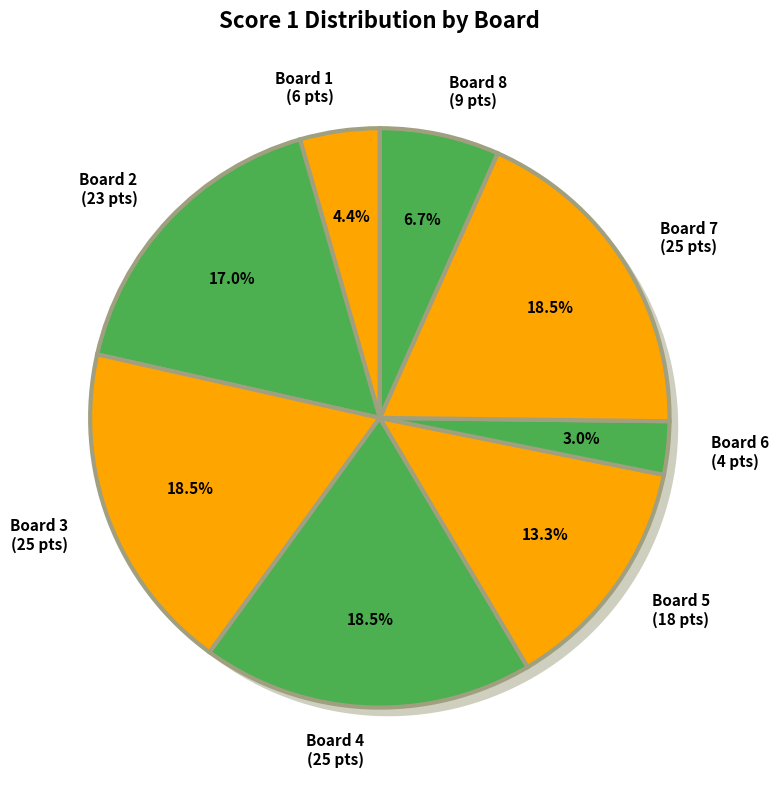

Does Board 7 account for over 50% of the chart?

No